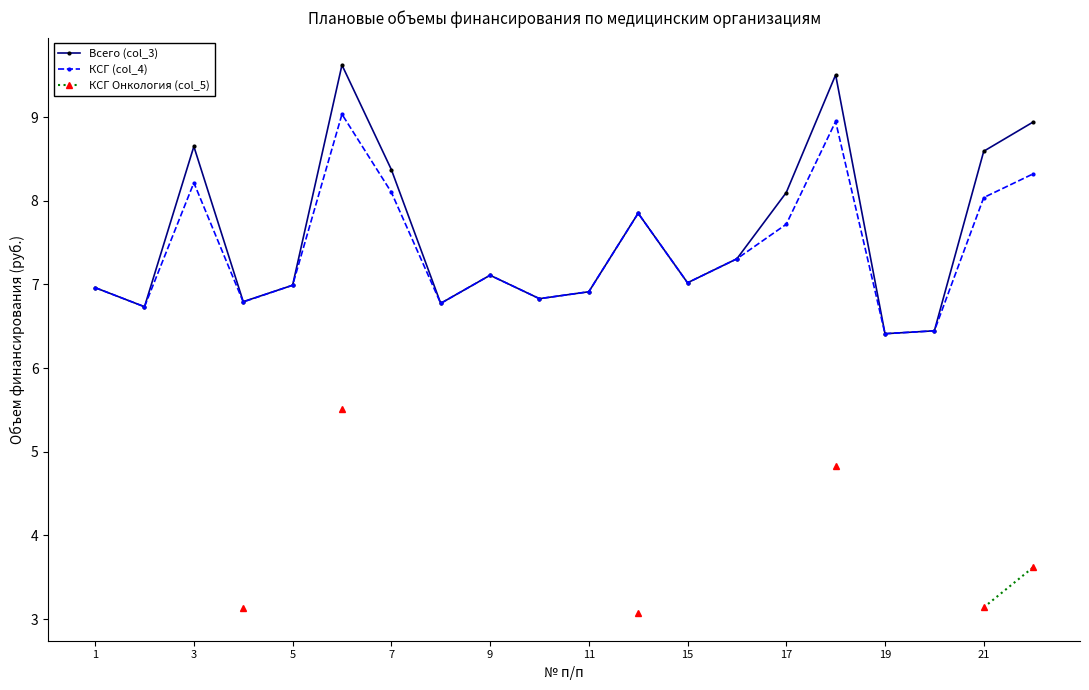

Is the value of КСГ (col_4) at 21 greater than the value of Всего (col_3) at 7?

No